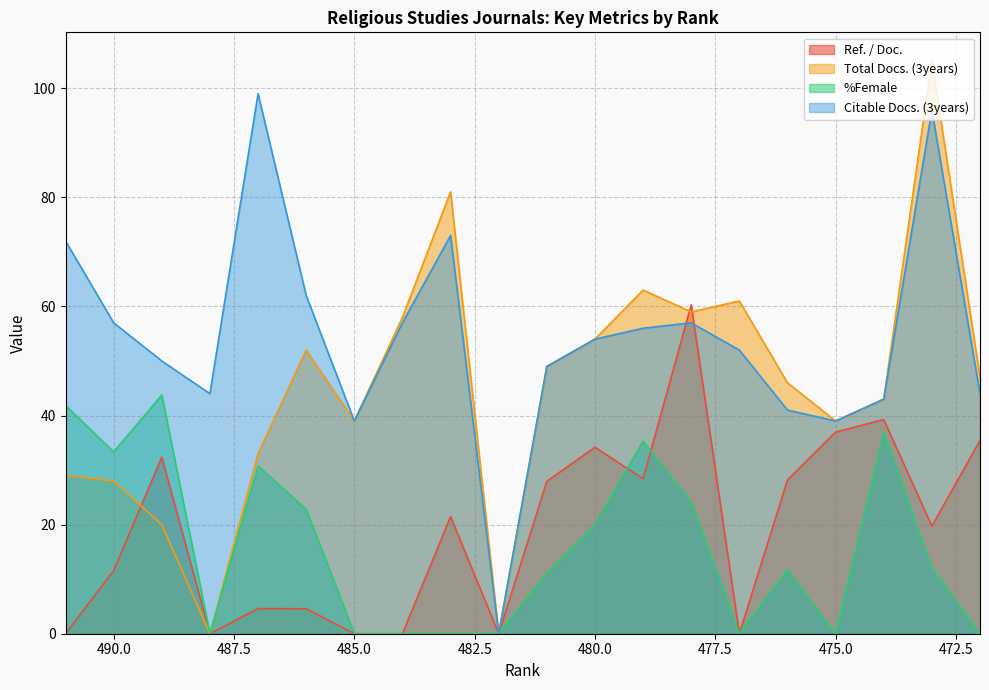

How many interior local valleys does the %Female series have?

4